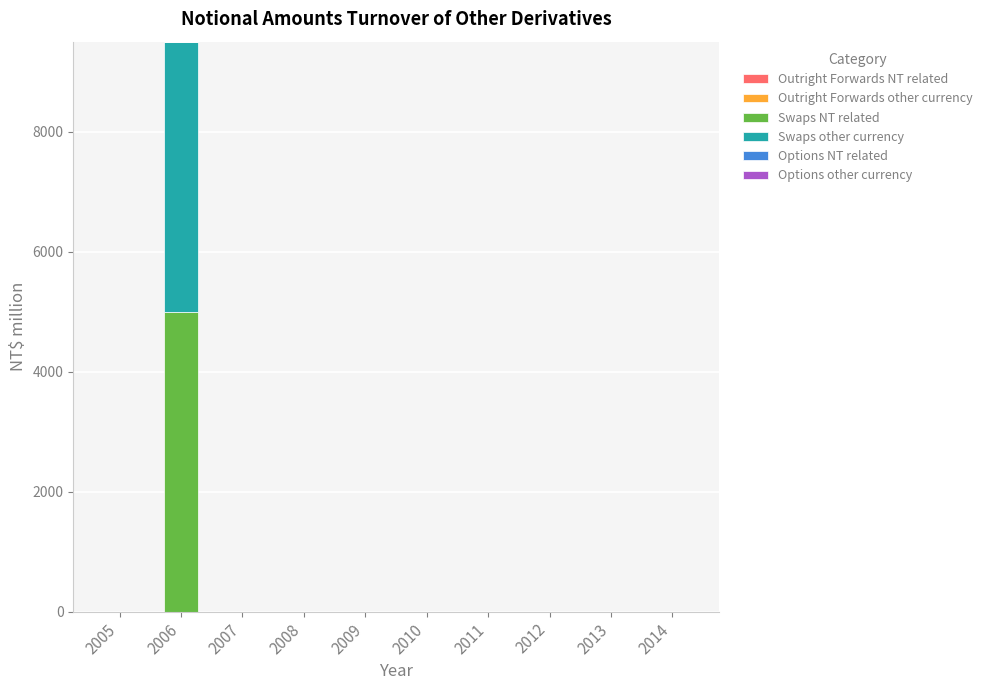

Does the chart contain stacked bars?

Yes